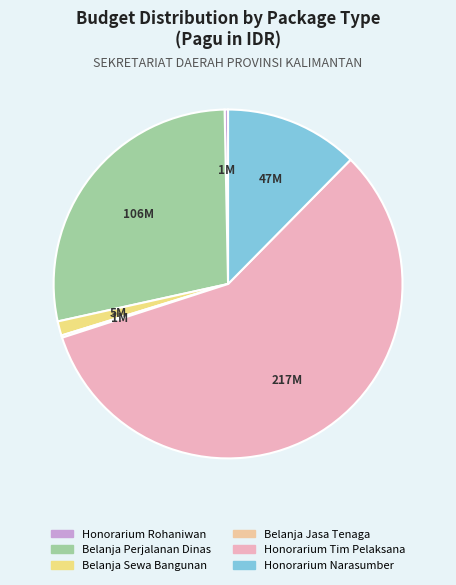

Is there a majority slice in this chart?

Yes